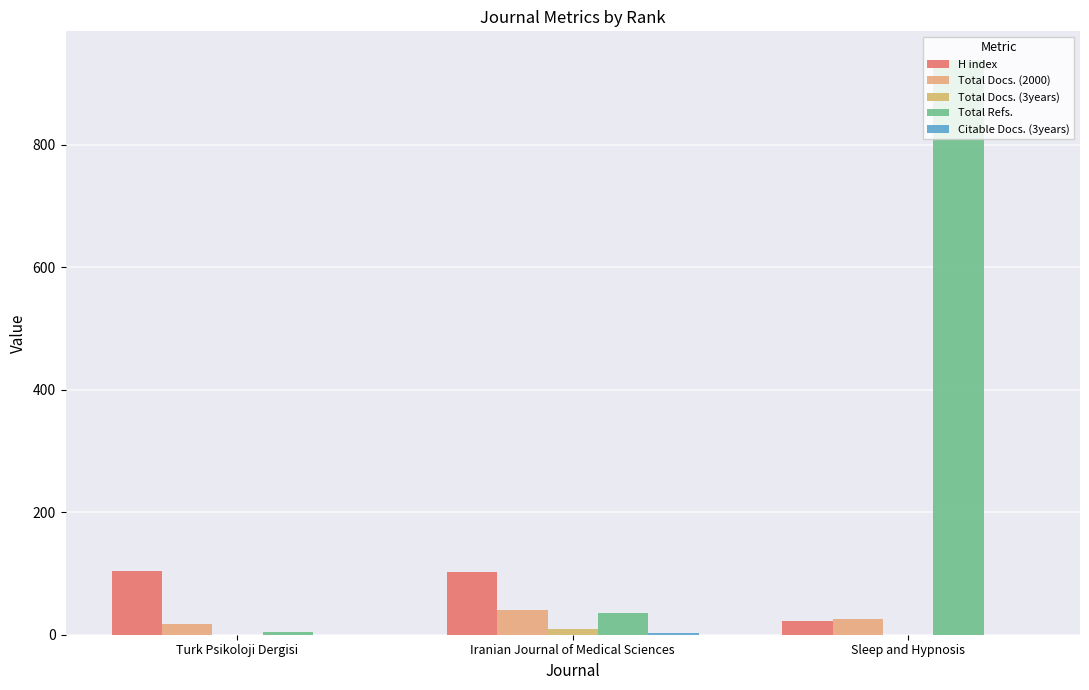

What is the value of the H index bar at the 1st from the left?

104